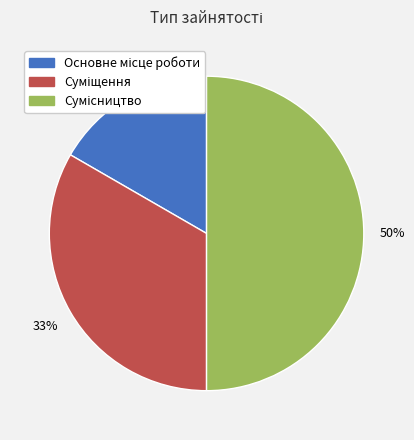

To the nearest percent, what is the average slice percentage?

33%